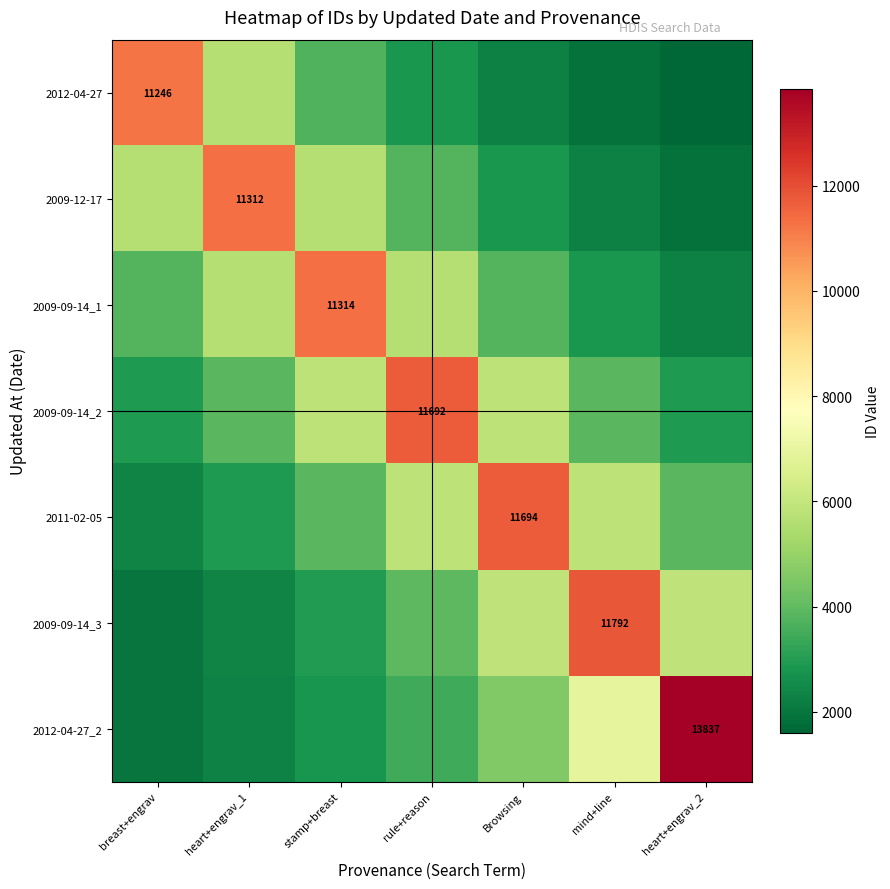

At which category is the sum across all series the highest?

rule+reason